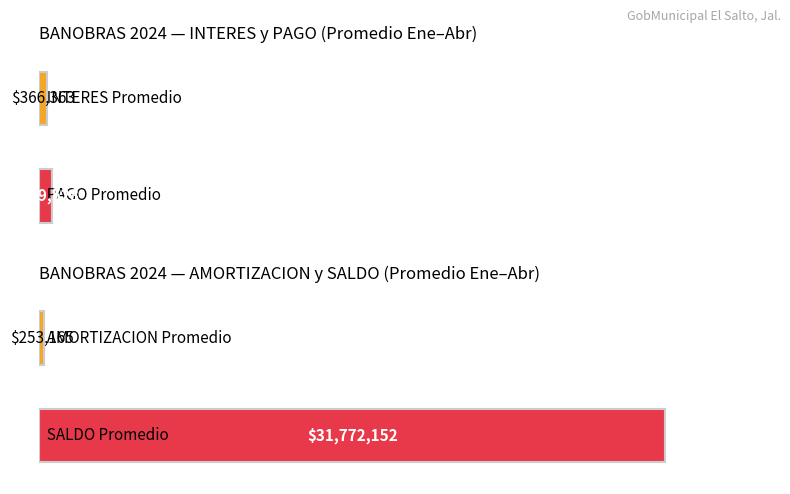

Rank the series by their maximum value, from highest to lowest.

SALDO, PAGO, INTERES, AMORTIZACION